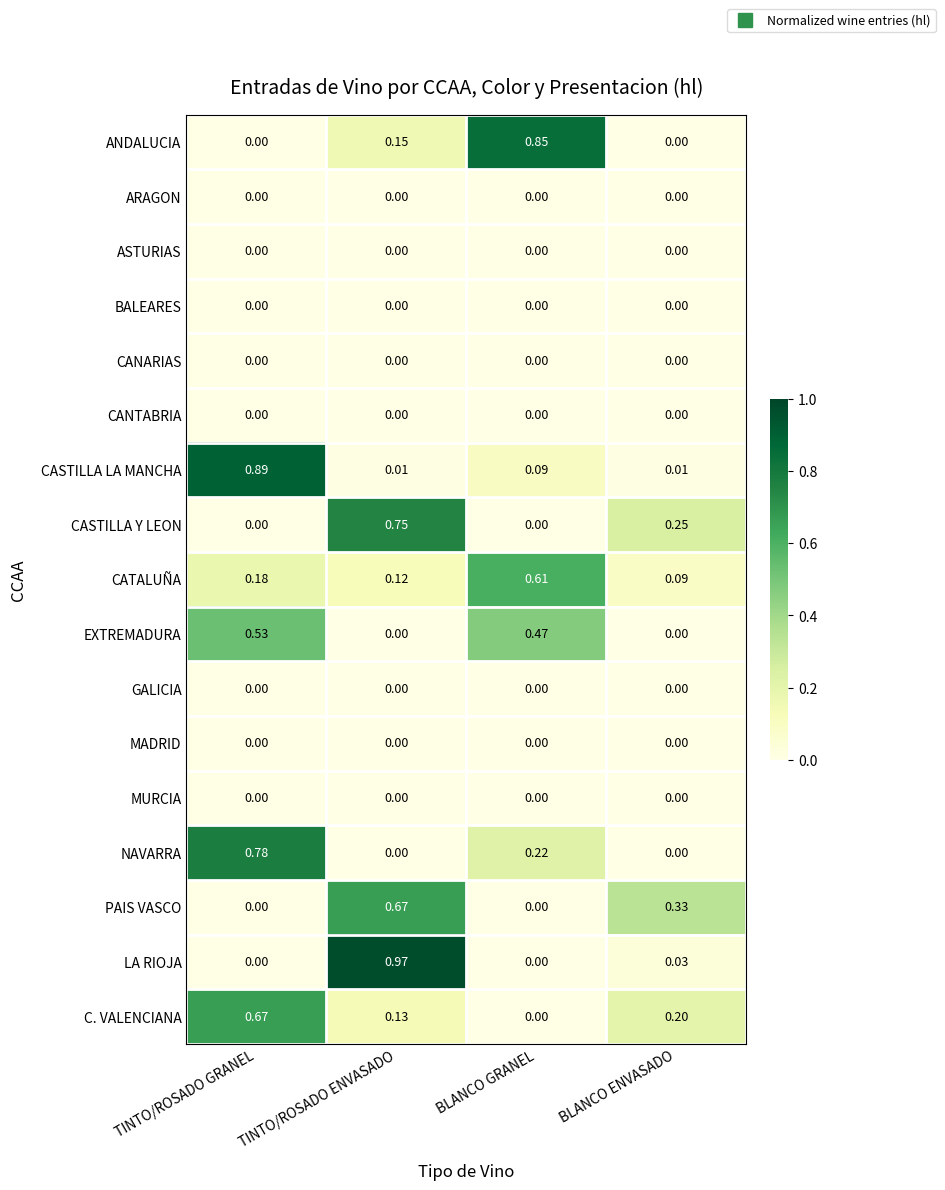

At which category is the sum across all series the highest?

TINTO/ROSADO GRANEL